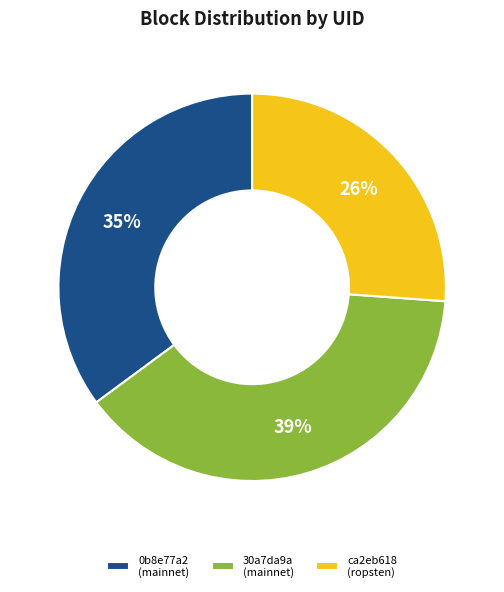

To the nearest percent, what is the difference between the 30a7da9a (mainnet) and ca2eb618 (ropsten) slice percentages?

13%